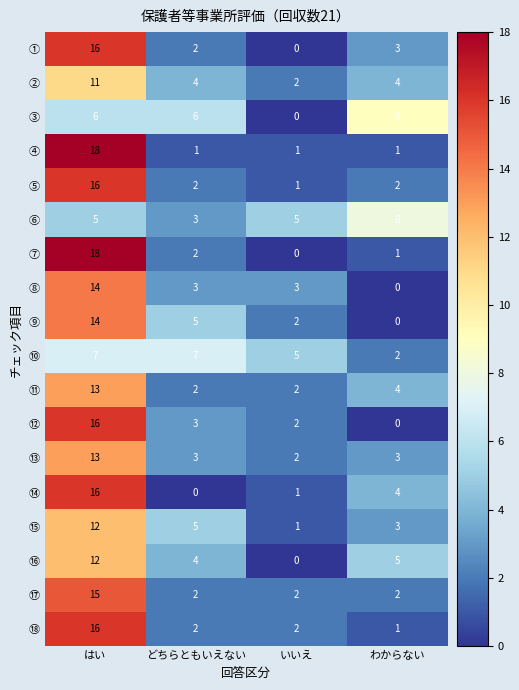

The ⑩ series shows 2 at わからない. True or false?

True